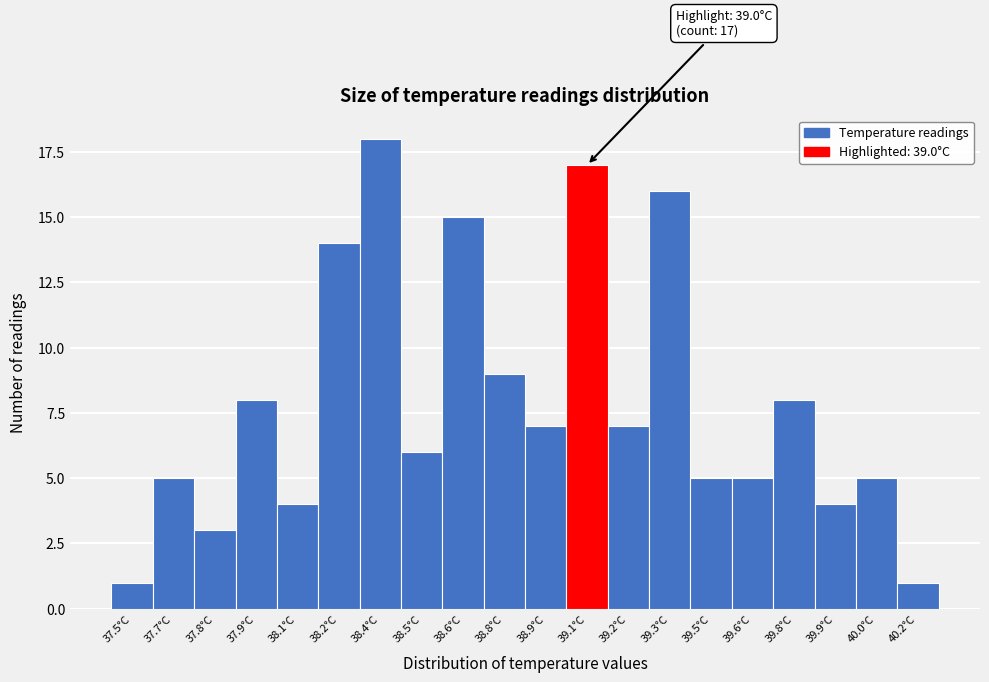

Reading left to right, extract all data points from this chart.

37.5°C=1	37.7°C=5	37.8°C=3	37.9°C=8	38.1°C=4	38.2°C=14	38.4°C=18	38.5°C=6	38.6°C=15	38.8°C=9	38.9°C=7	39.1°C=17	39.2°C=7	39.3°C=16	39.5°C=5	39.6°C=5	39.8°C=8	39.9°C=4	40.0°C=5	40.2°C=1